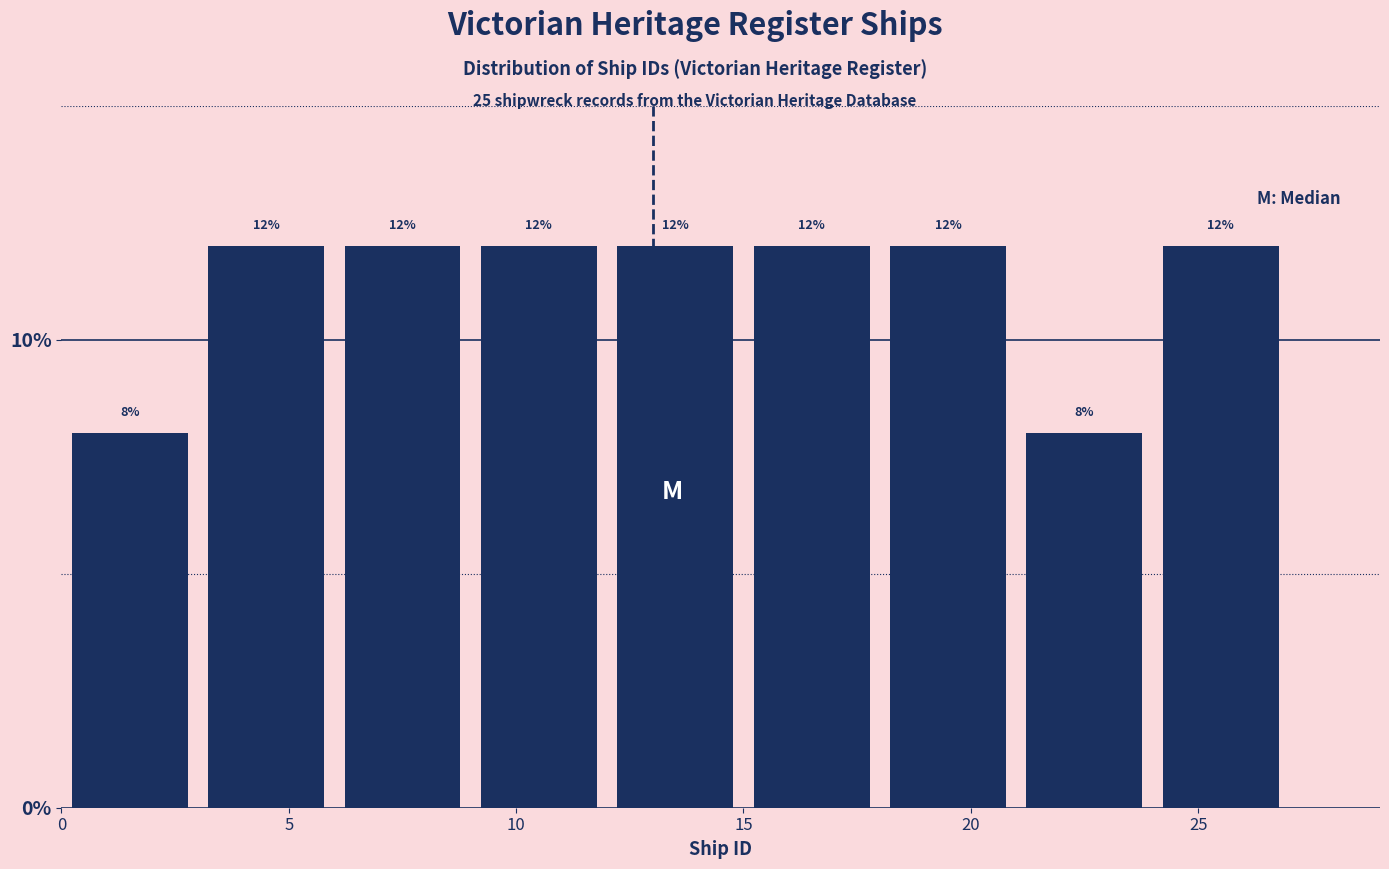

Reading left to right, transcribe this chart: for each bar, give the range it covers on the x-axis and its height.

0 to 3: 8
3 to 6: 12
6 to 9: 12
9 to 12: 12
12 to 15: 12
15 to 18: 12
18 to 21: 12
21 to 24: 8
24 to 27: 12